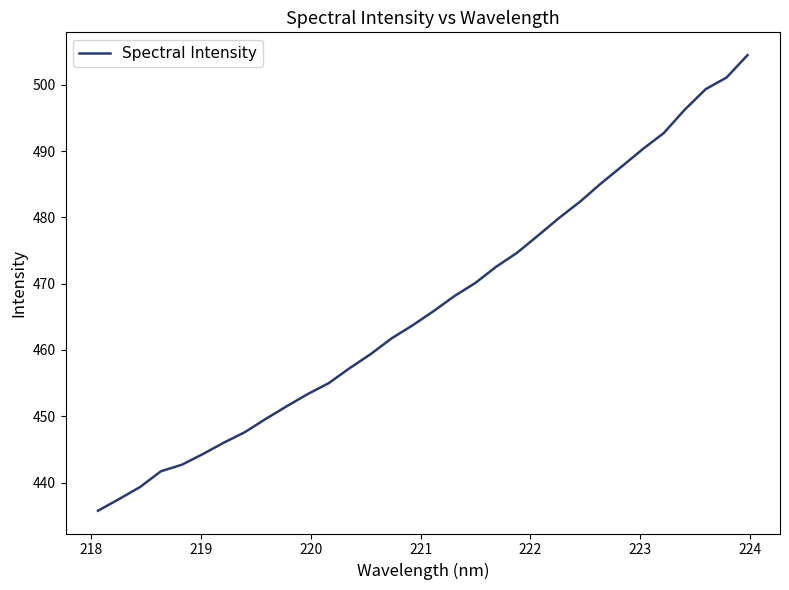

What is the maximum value shown in the chart?

504.5